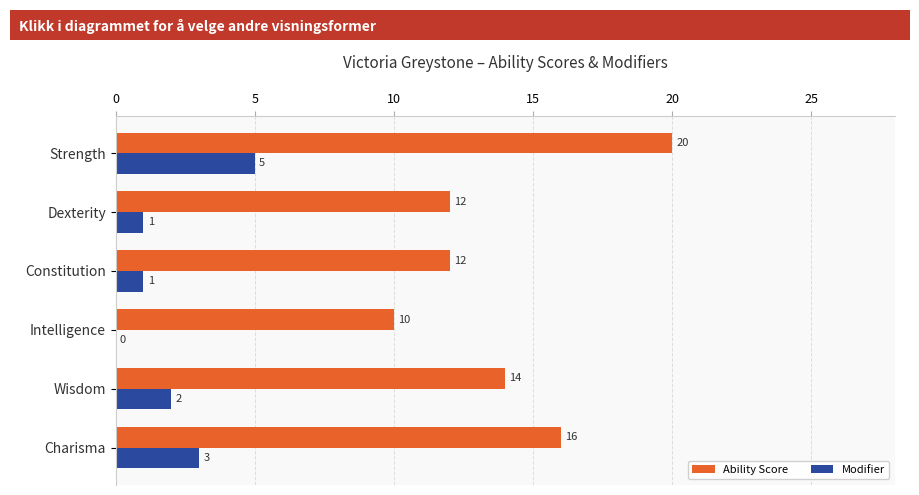

Read the Ability Score value at Strength, to the nearest 5.

20